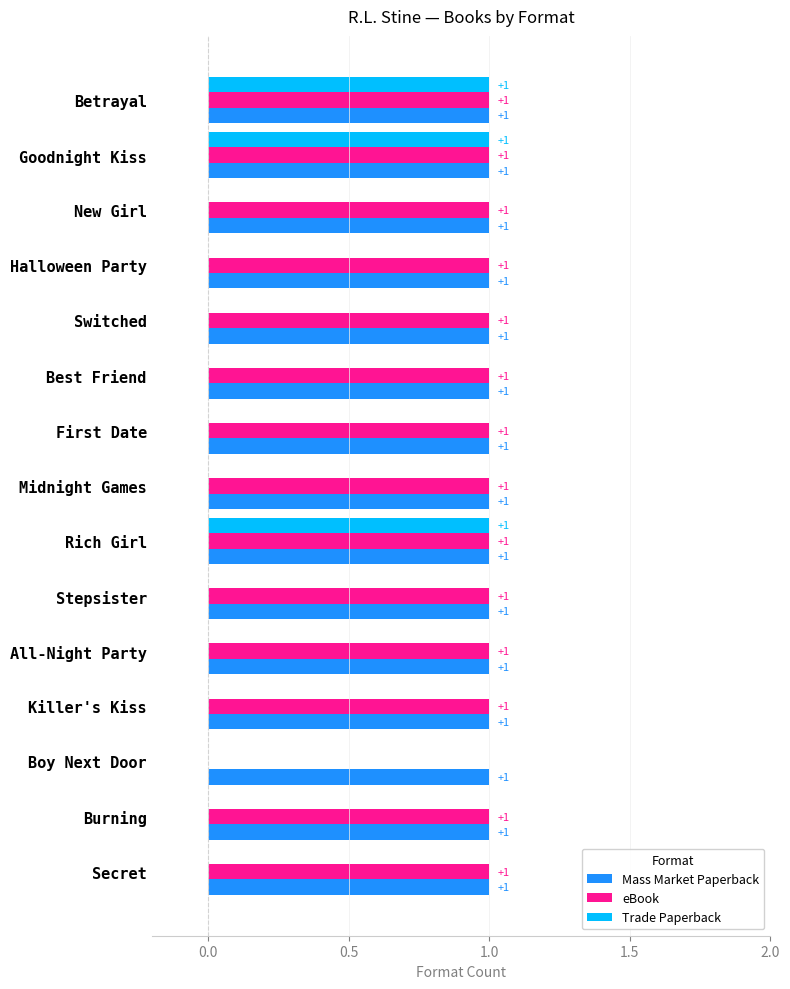

What is the sum of all Mass Market Paperback values?

15